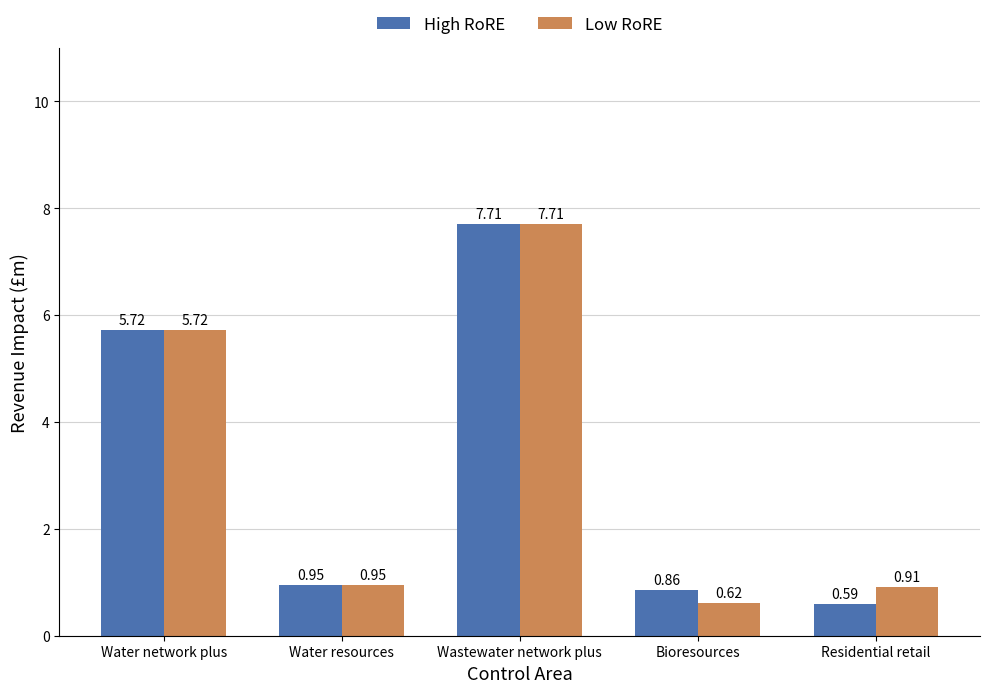

Rank the categories by High RoRE value from highest to lowest.

Wastewater network plus, Water network plus, Water resources, Bioresources, Residential retail